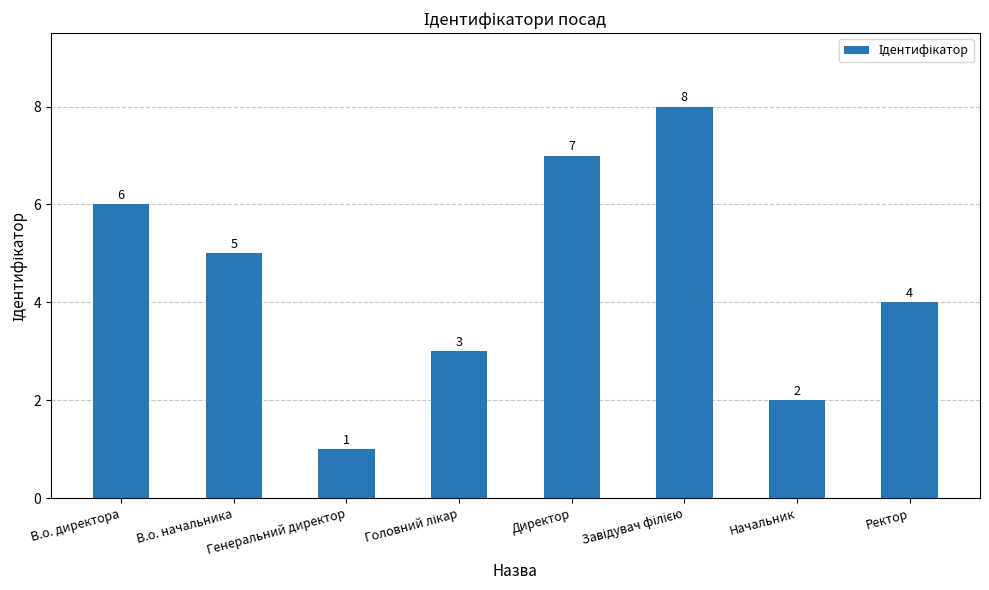

Where is the data nearest to the value 4?

Ректор